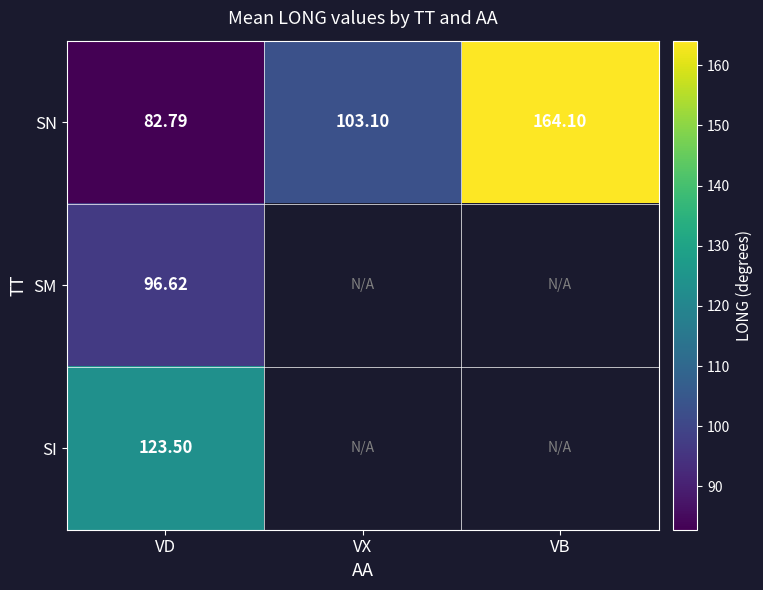

At VD, list the series in order from smallest to largest.

SN, SM, SI